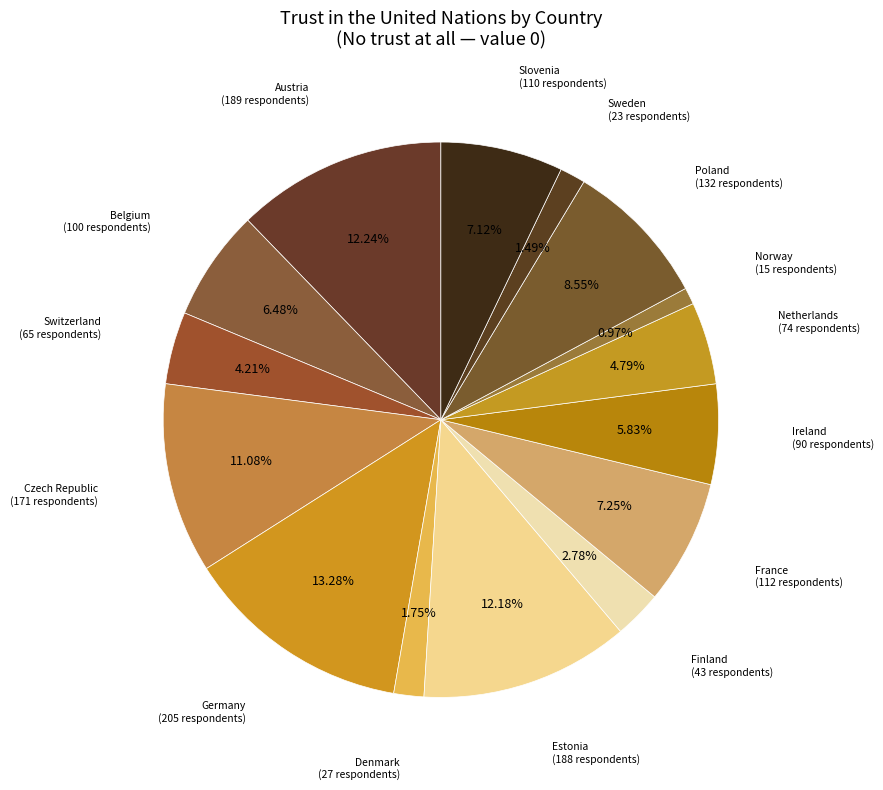

Which has a higher value, Poland or Germany?

Germany